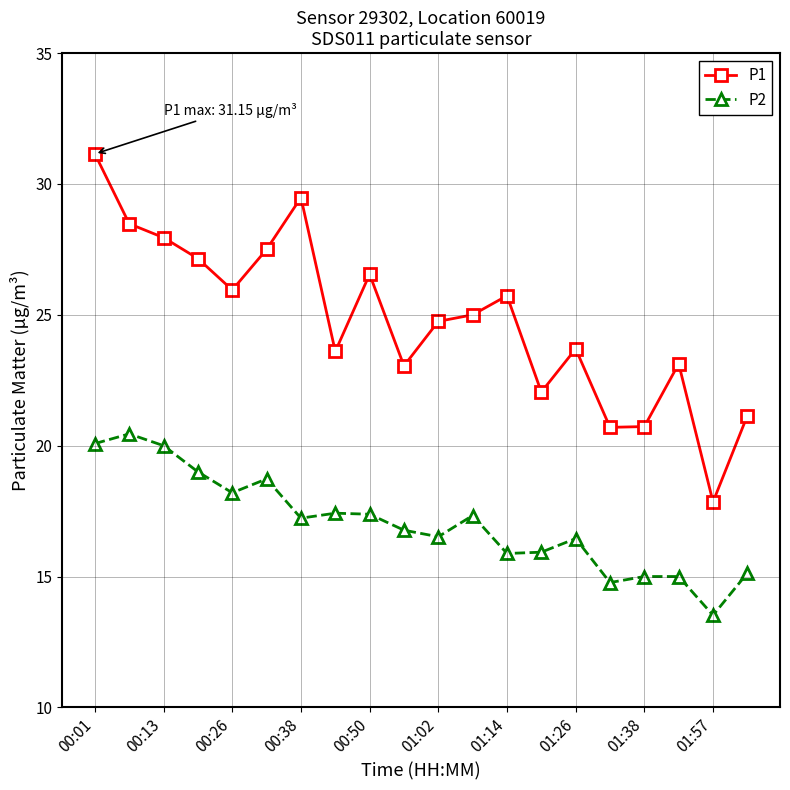

What is the difference between the second highest and minimum values in the P1 series?

11.6